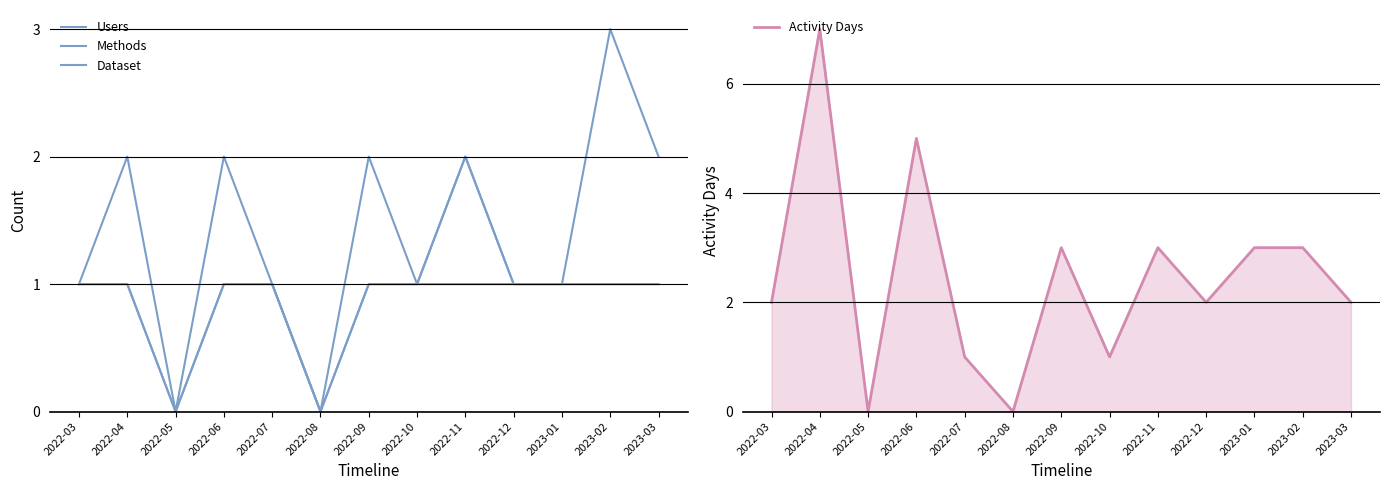

List the series in order of their peak value, highest first.

Activity Days, Users, Methods, Dataset